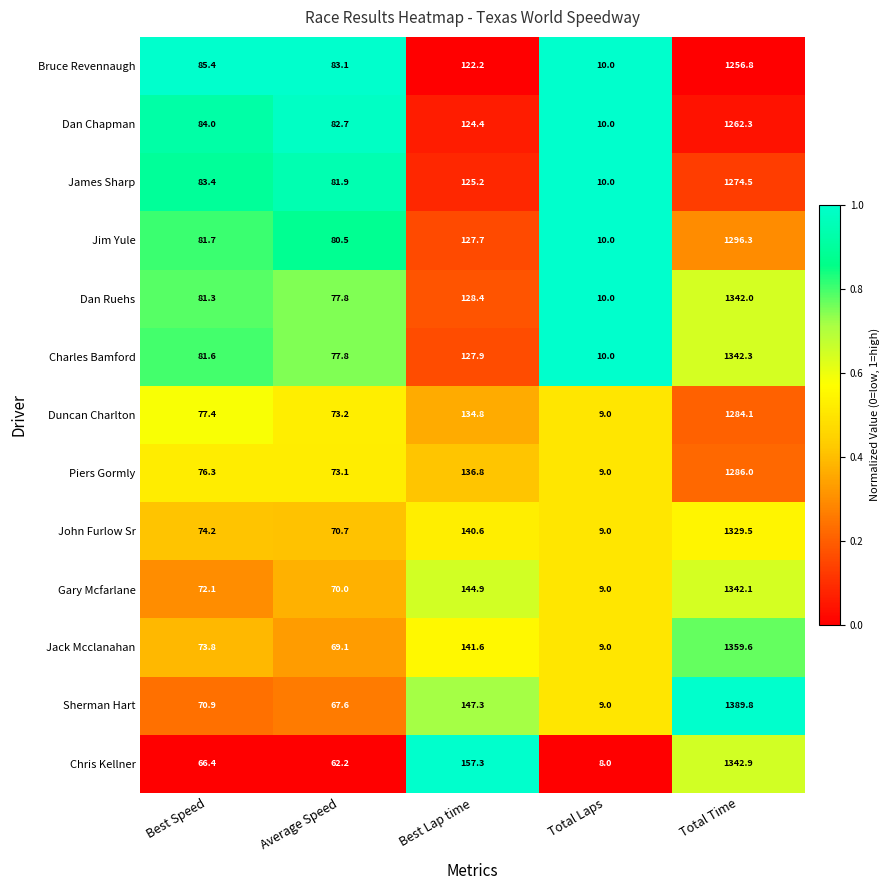

List the labels in order of Gary Mcfarlane value, largest first.

Total Time, Best Lap time, Best Speed, Average Speed, Total Laps